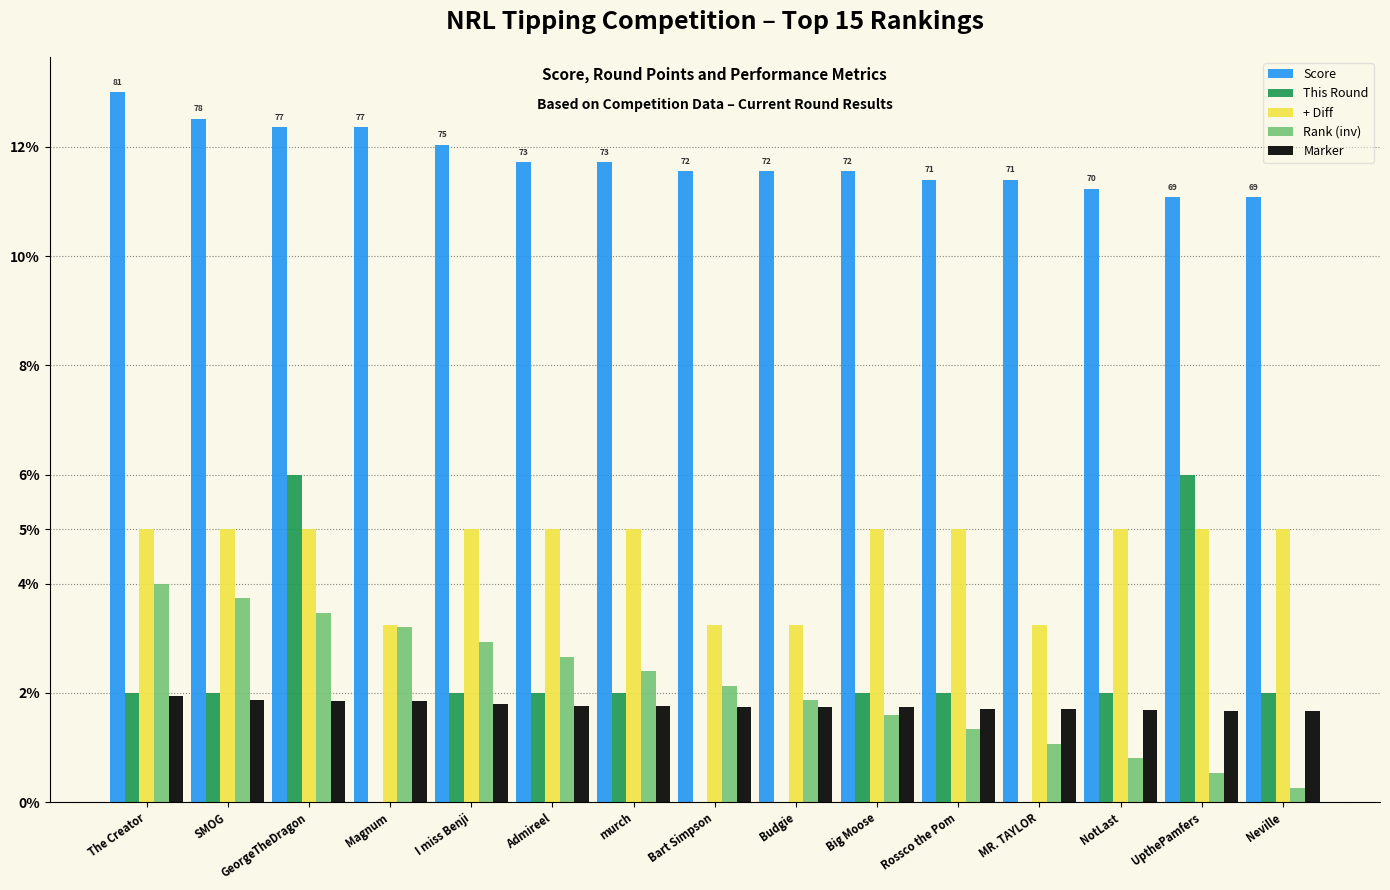

How many + Diff values are between 3 and 5?

15